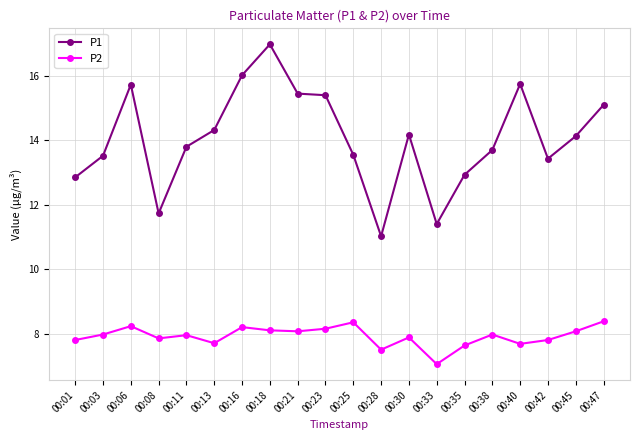

At 00:40, list the series in order from smallest to largest.

P2, P1